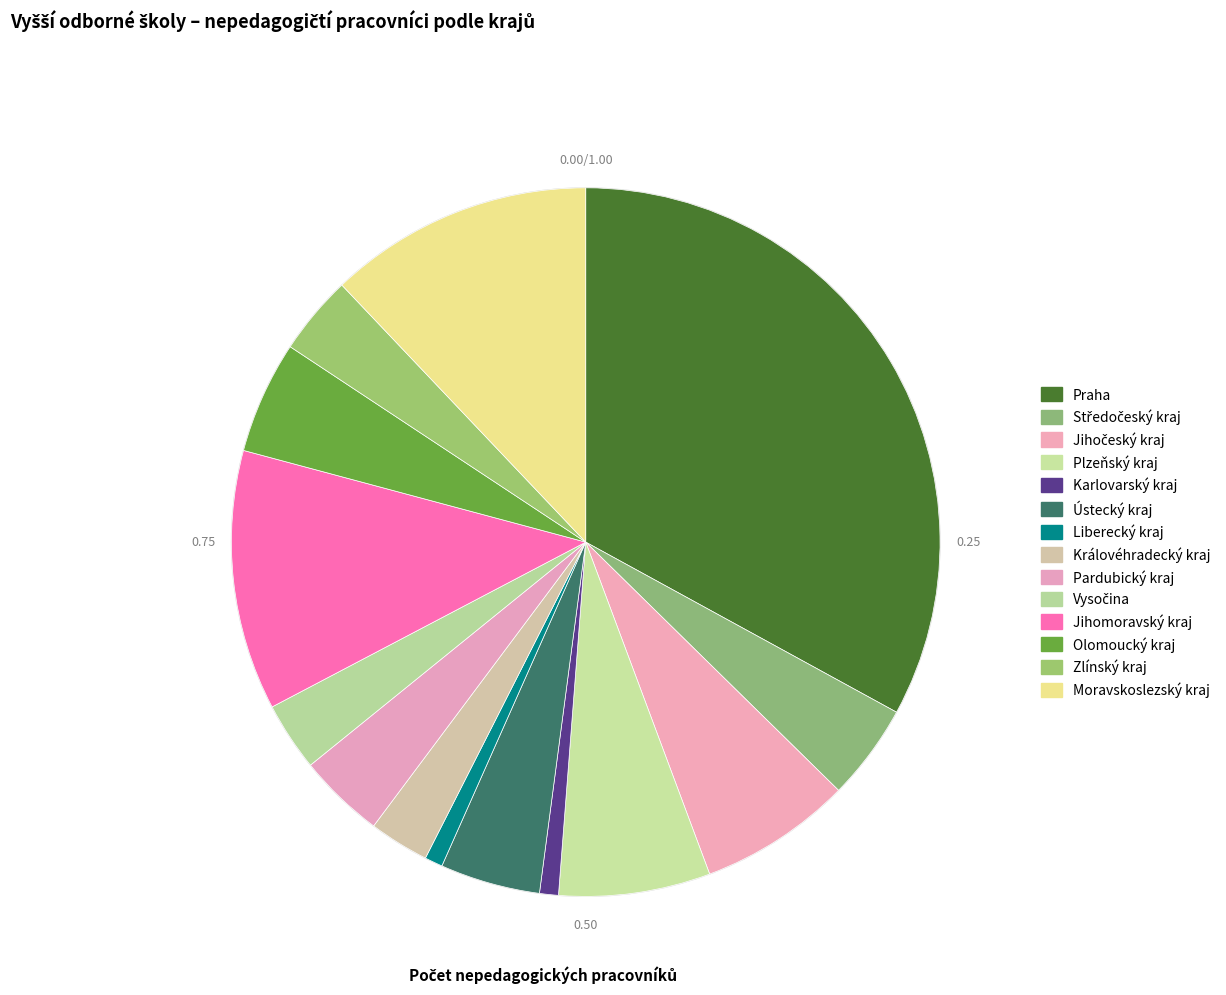

What is the change in value from Ústecký kraj to Královéhradecký kraj?

-5.7